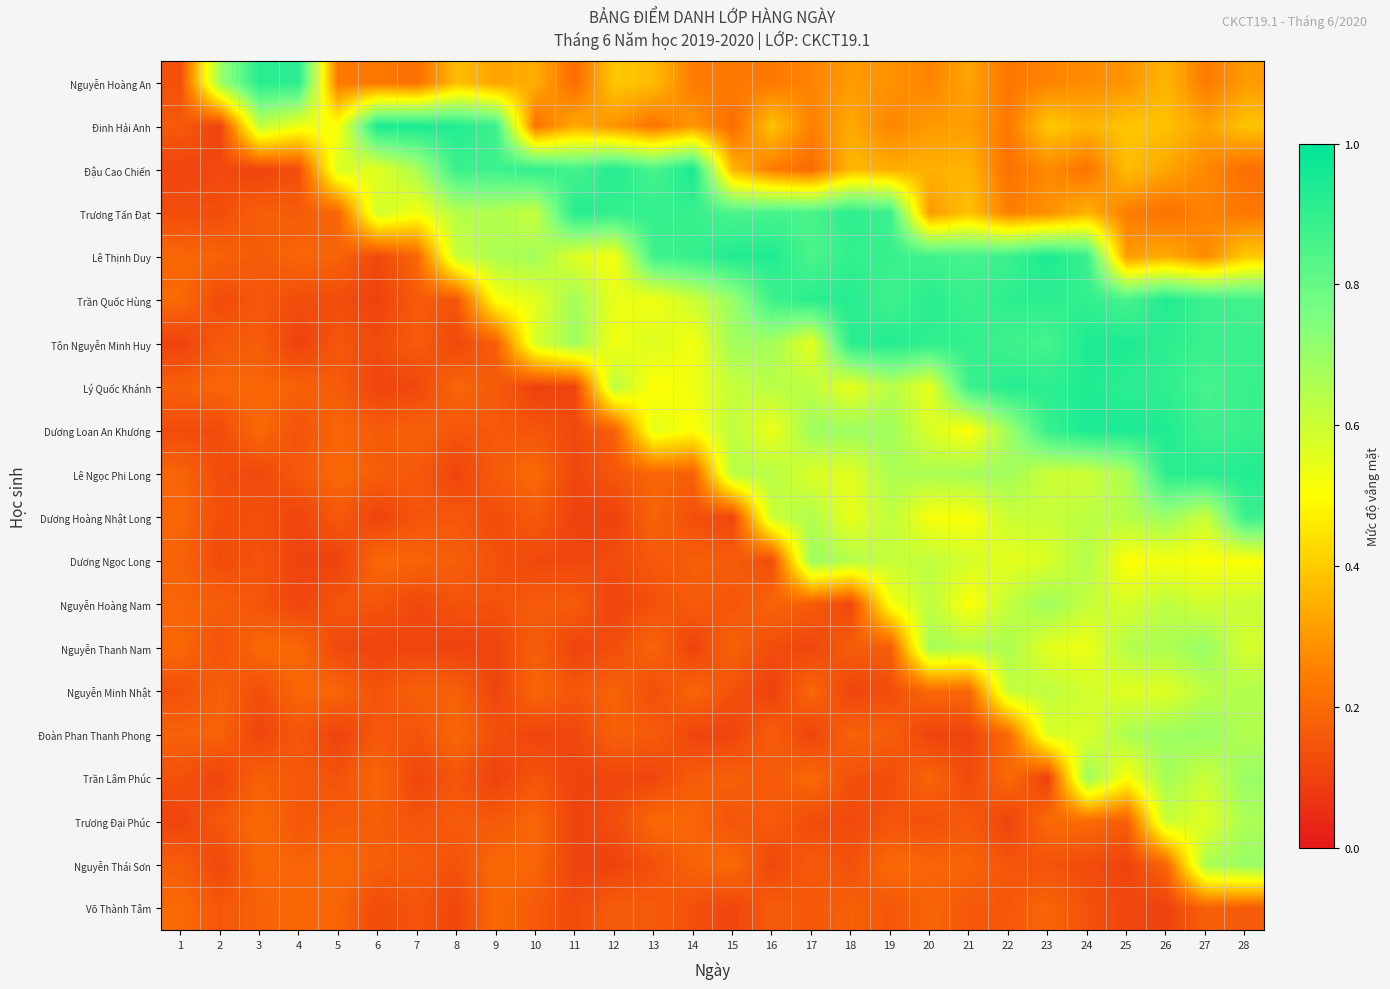

What is the total value across all series at 17?

8.3